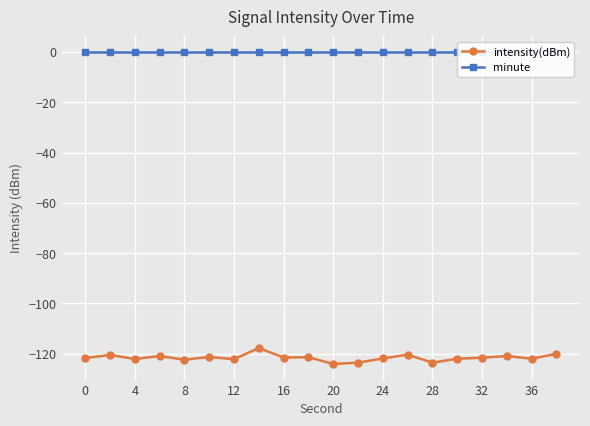

Is the value of minute at 36 greater than the value of intensity(dBm) at 36?

Yes